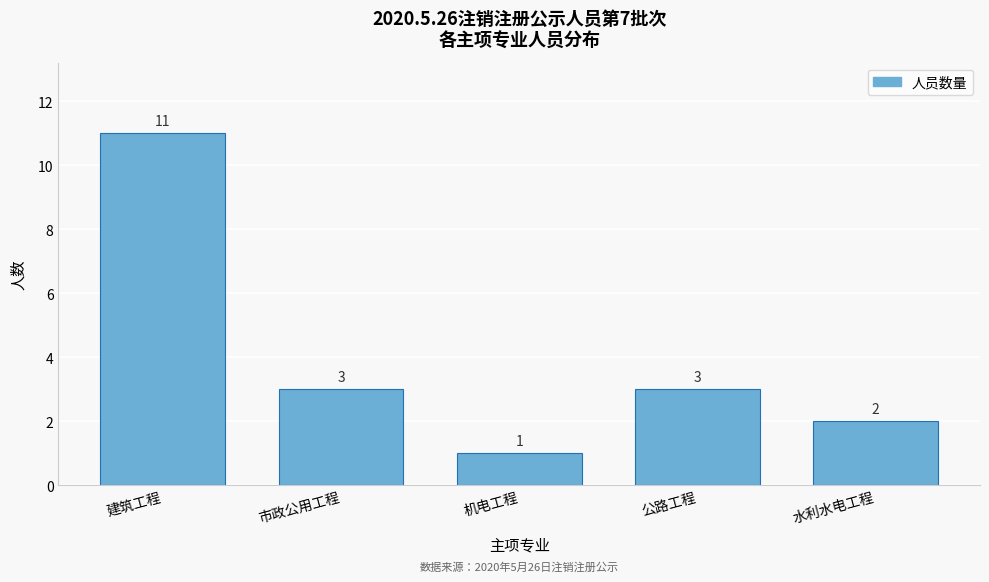

Reading left to right, transcribe all the data shown in this chart.

11	3	1	3	2